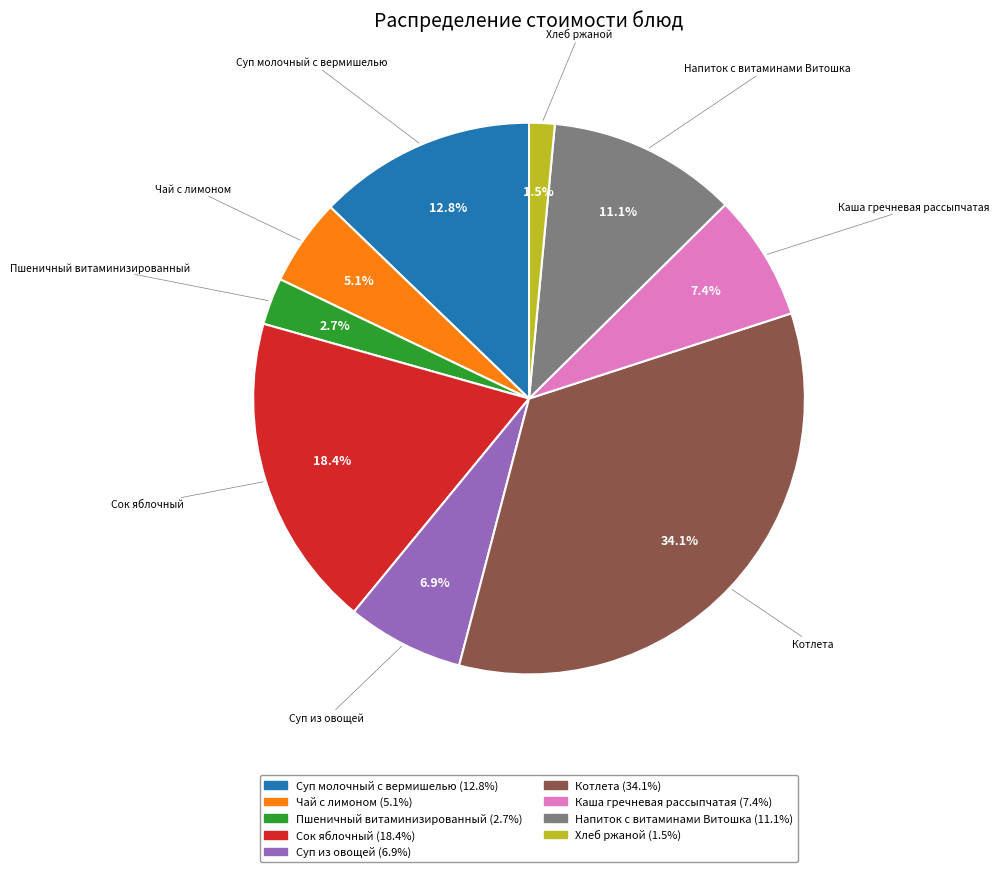

Which category has the smallest portion of the pie?

Хлеб ржаной